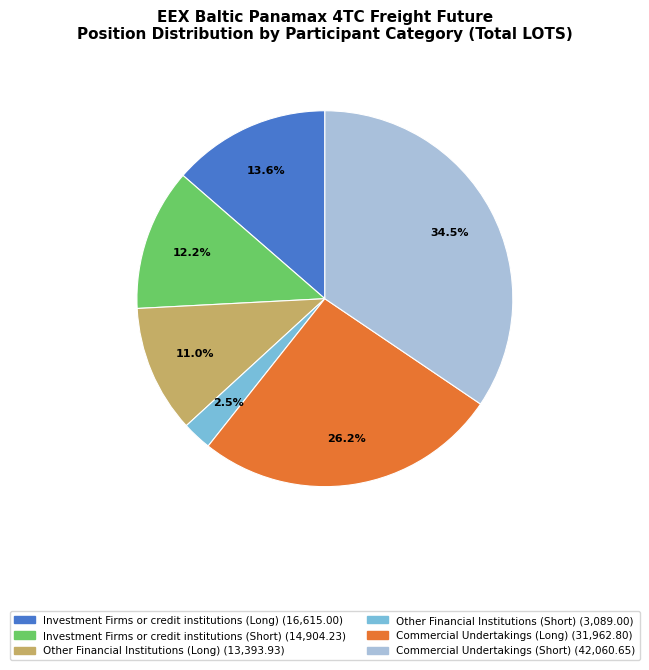

Is there any slice that represents more than half of the pie?

No